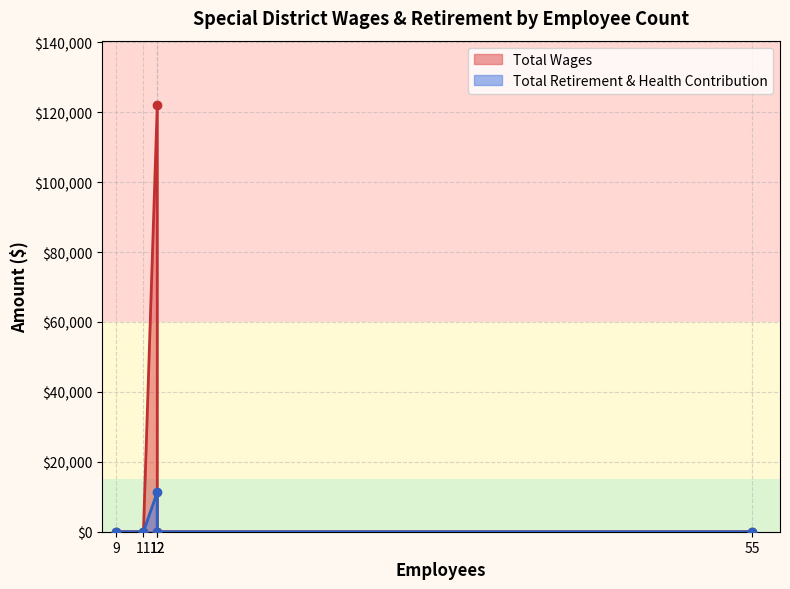

List the series in order of their peak value, highest first.

Total Wages, Total Retirement & Health Contribution